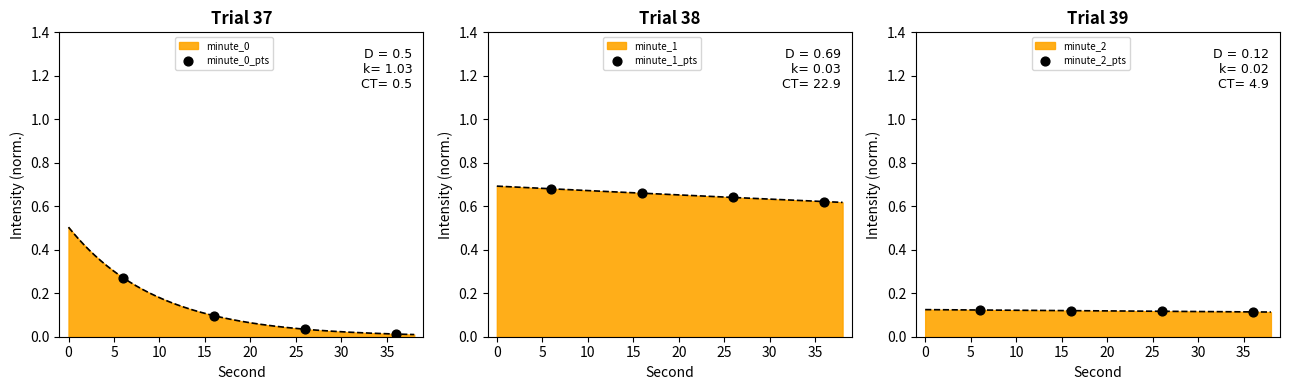

Is the value of minute_0_pts at 10 greater than the value of minute_1_pts at −5?

No